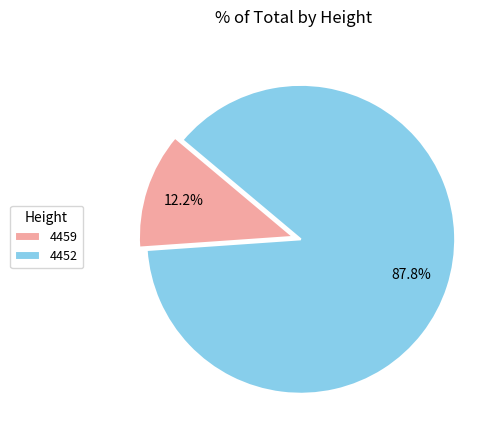

What percentage is the 4452 slice, to the nearest percent?

88%